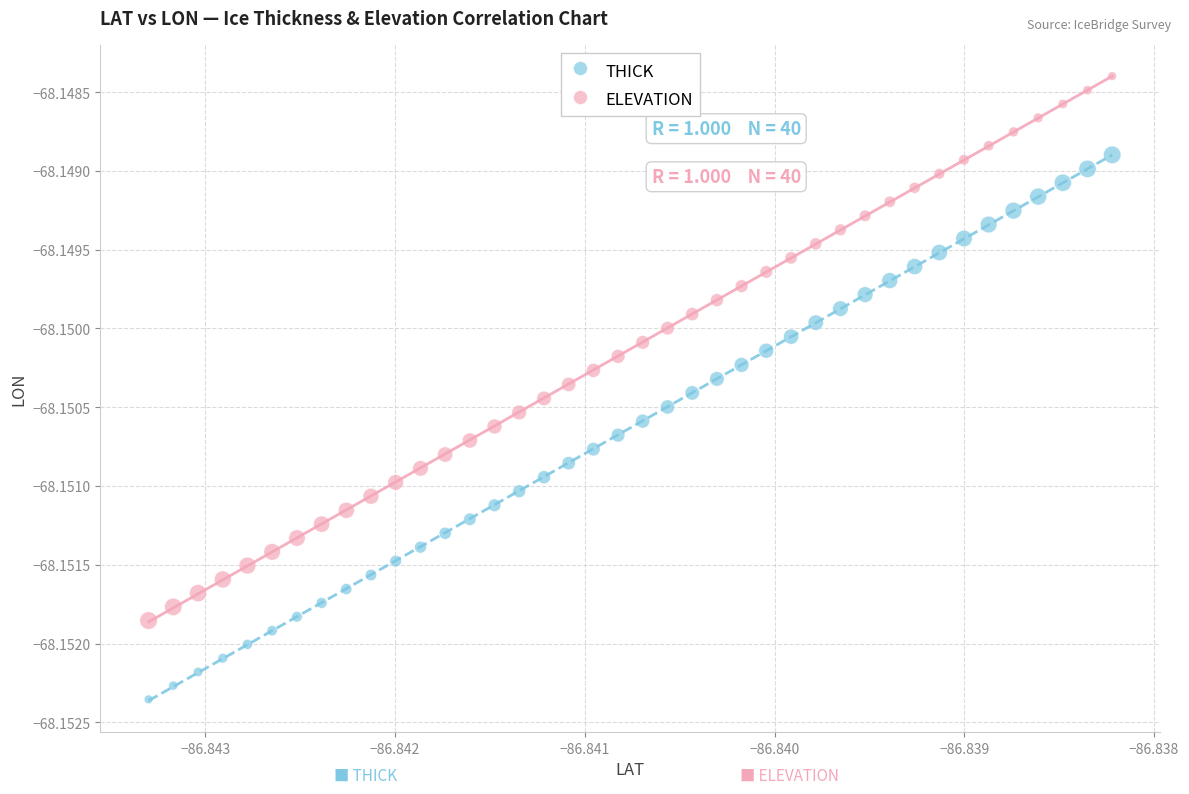

What are all the series names shown in the legend?

THICK, ELEVATION